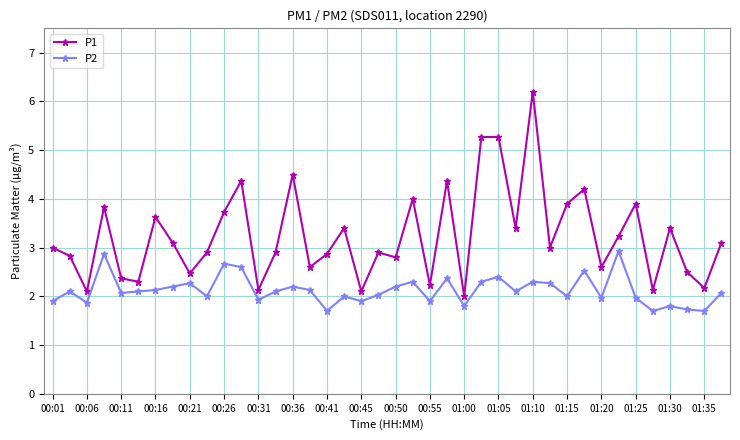

What is the average value of the P1 series?

3.2